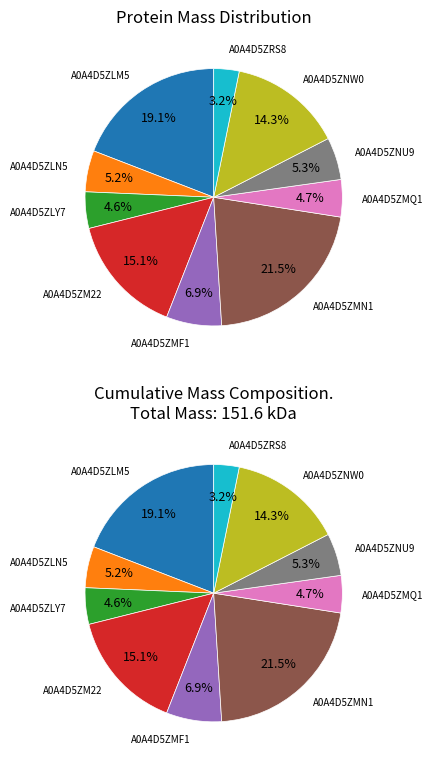

Is A0A4D5ZM22 the majority of the pie?

No